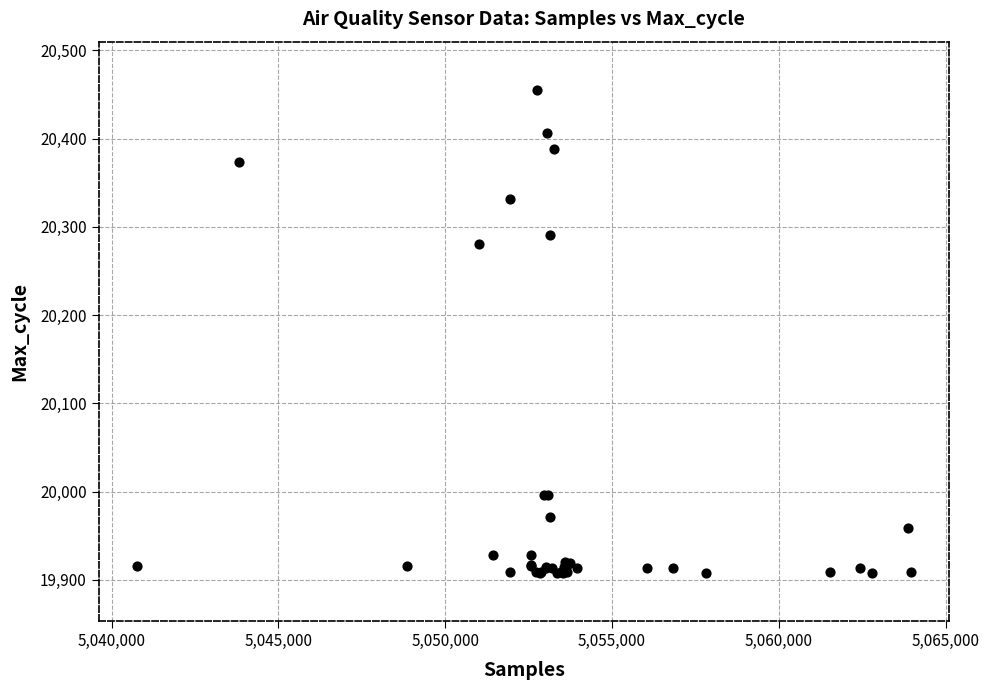

What Y value in the scatter plot is closest to 20181?

20280